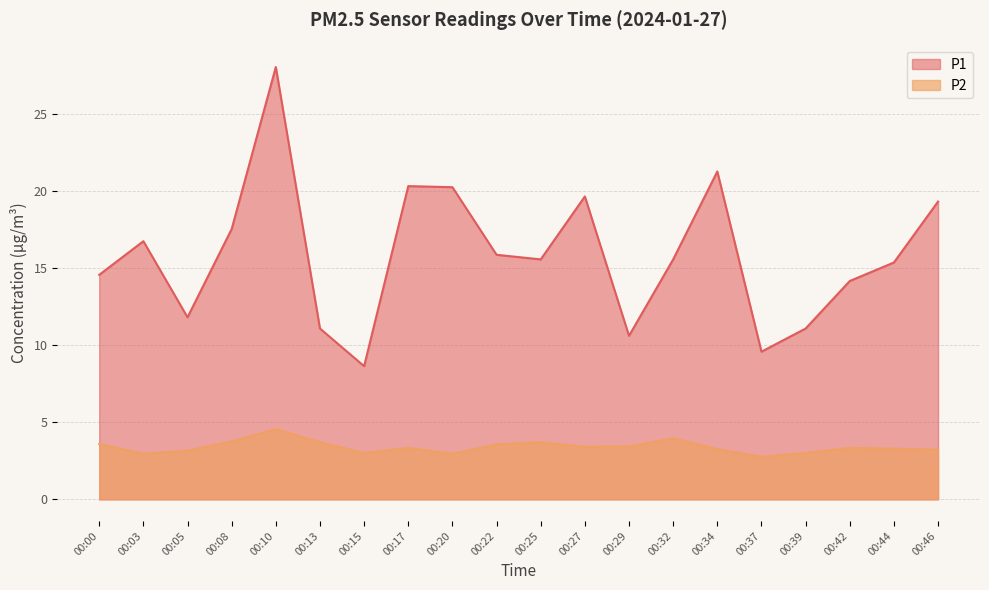

What is the lowest value of the P2 series?

2.8